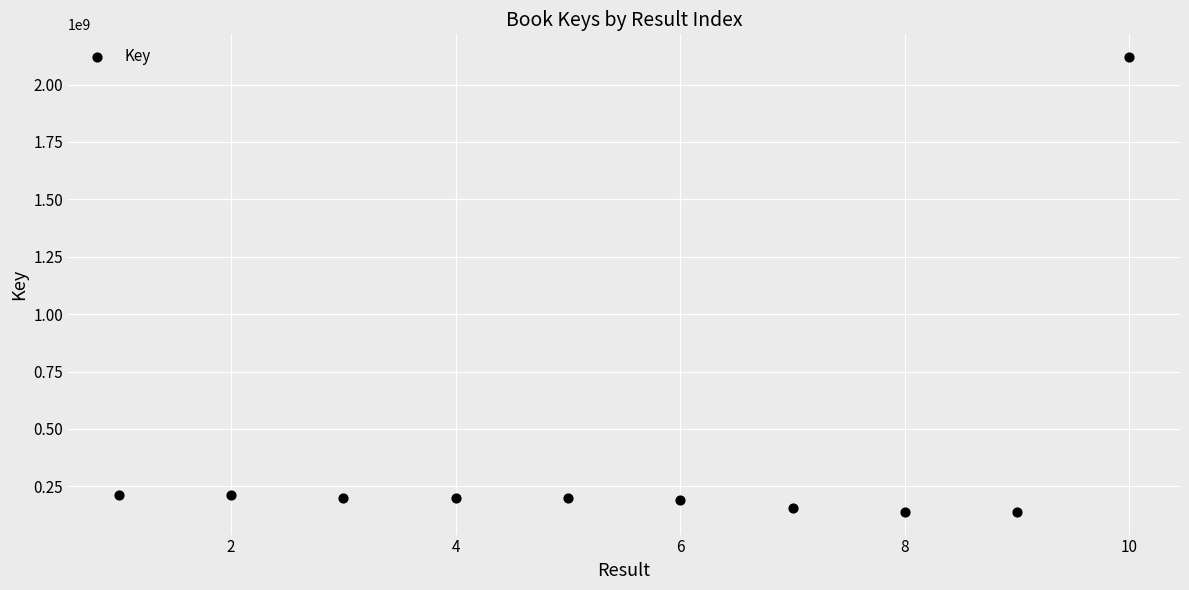

What is the average X value?

6